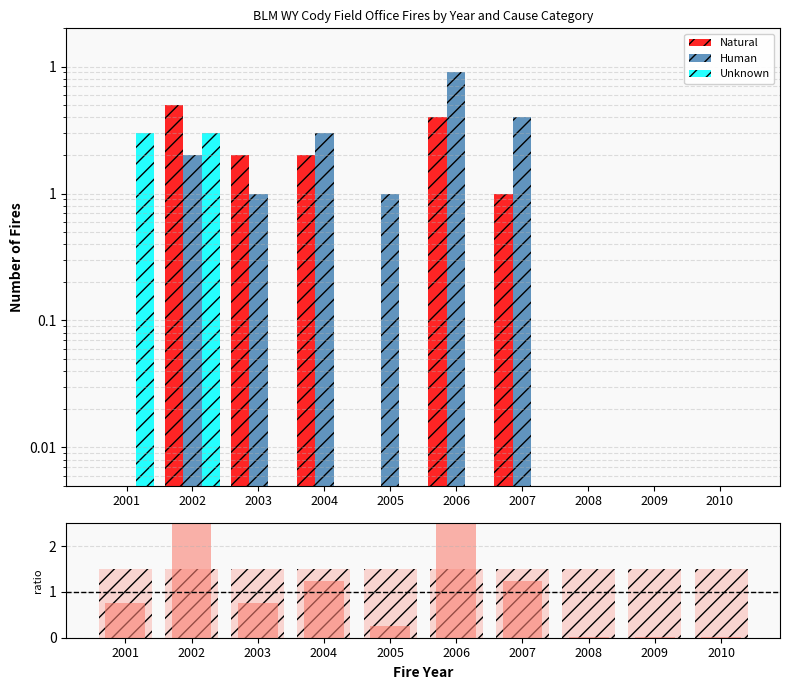

Is it true that Fires/Year ratio equals 2.5 at 2002?

True